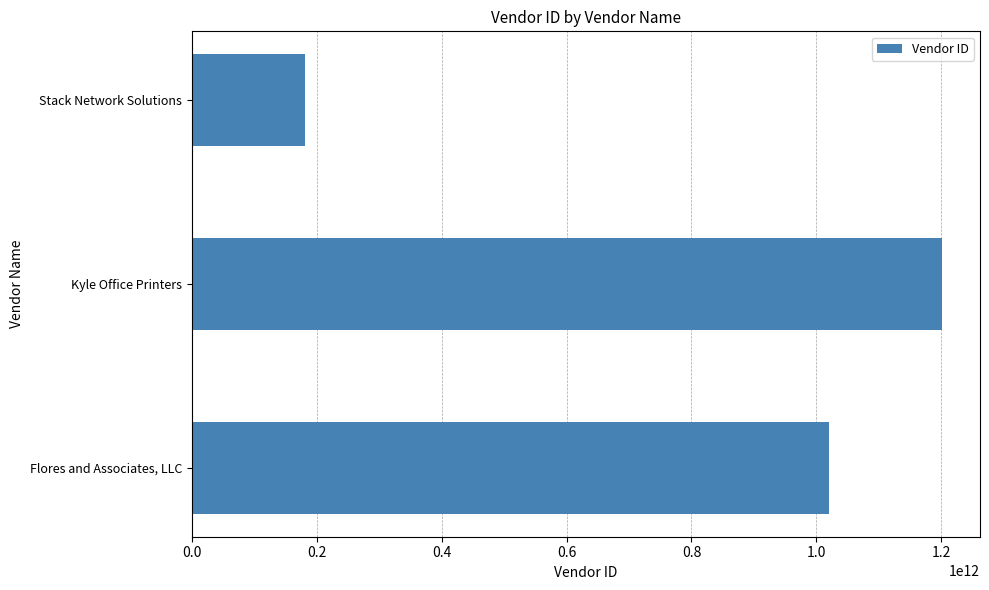

At which label is the value closest to 691652559690?

Flores and Associates, LLC